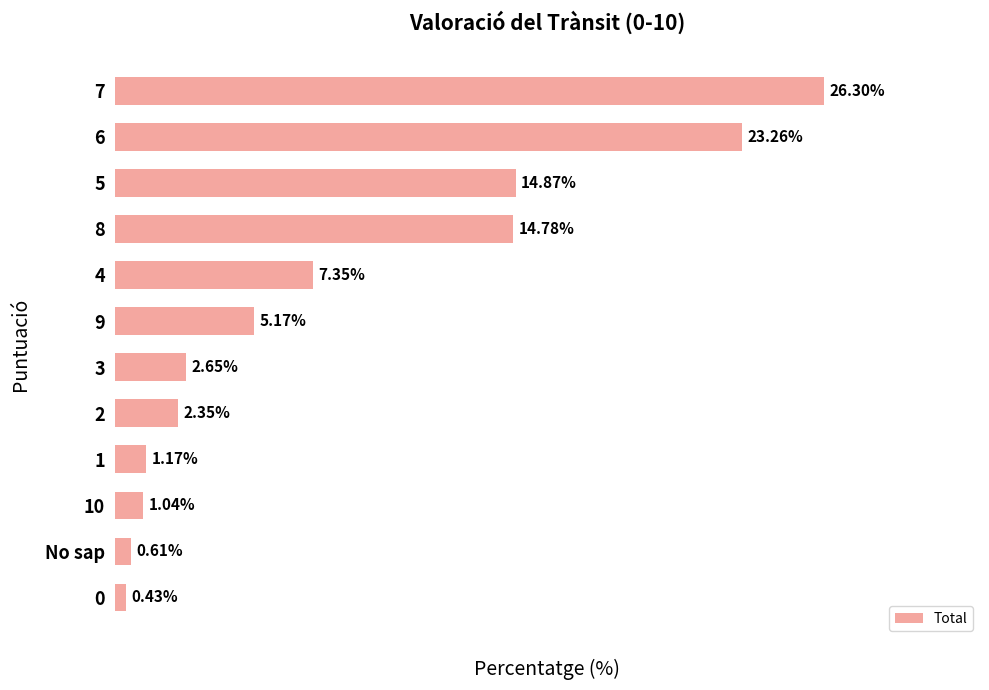

List the labels in order of value, smallest first.

0, No sap, 10, 1, 2, 3, 9, 4, 8, 5, 6, 7